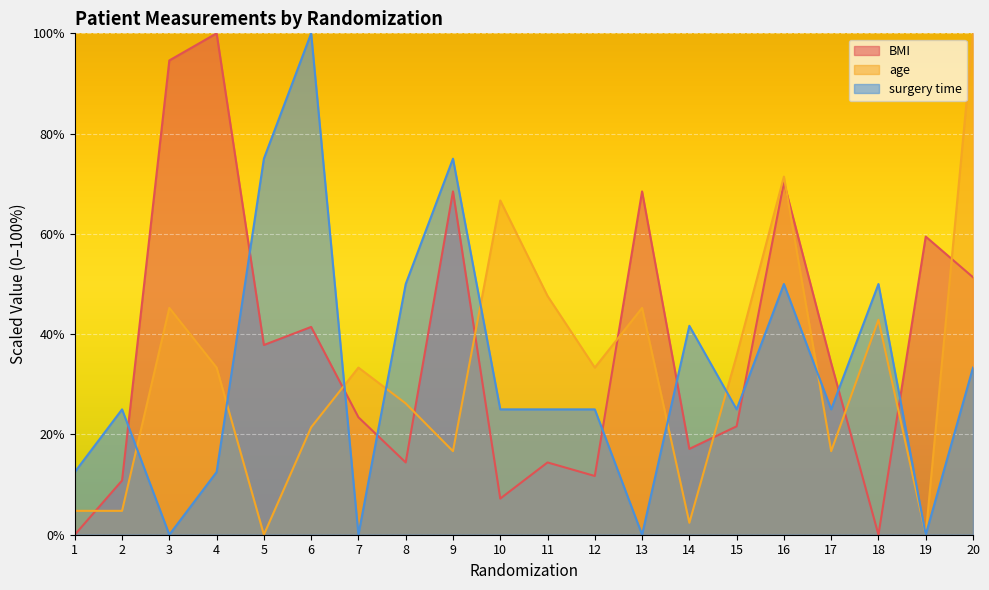

True or false: age has more than 1 interior local peaks.

True